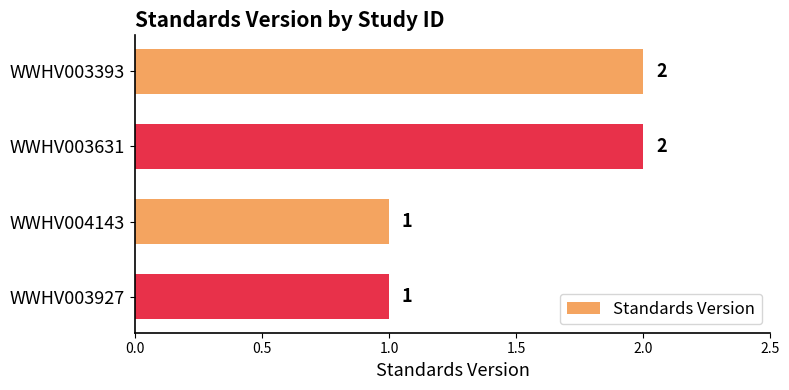

What is the average value?

2